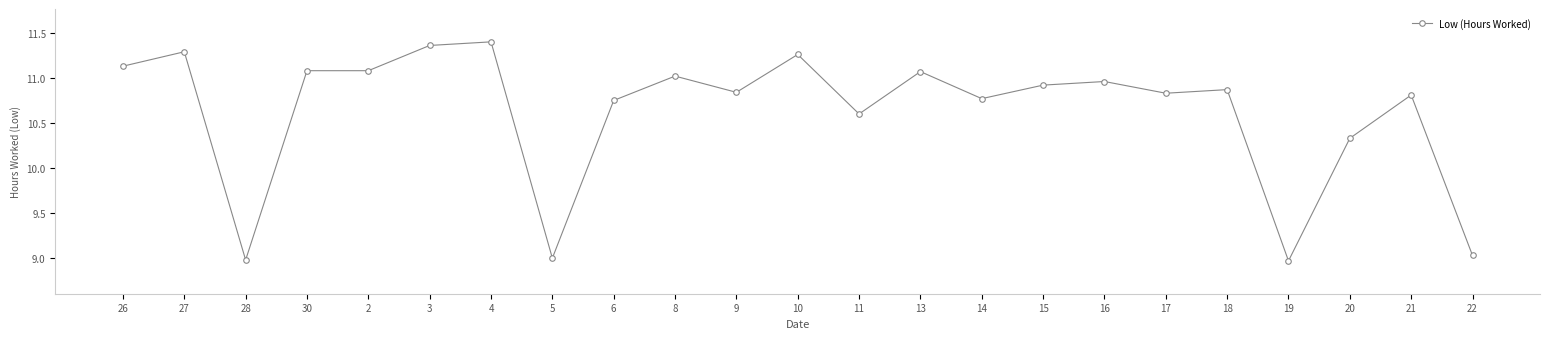

What is the average value?

10.6